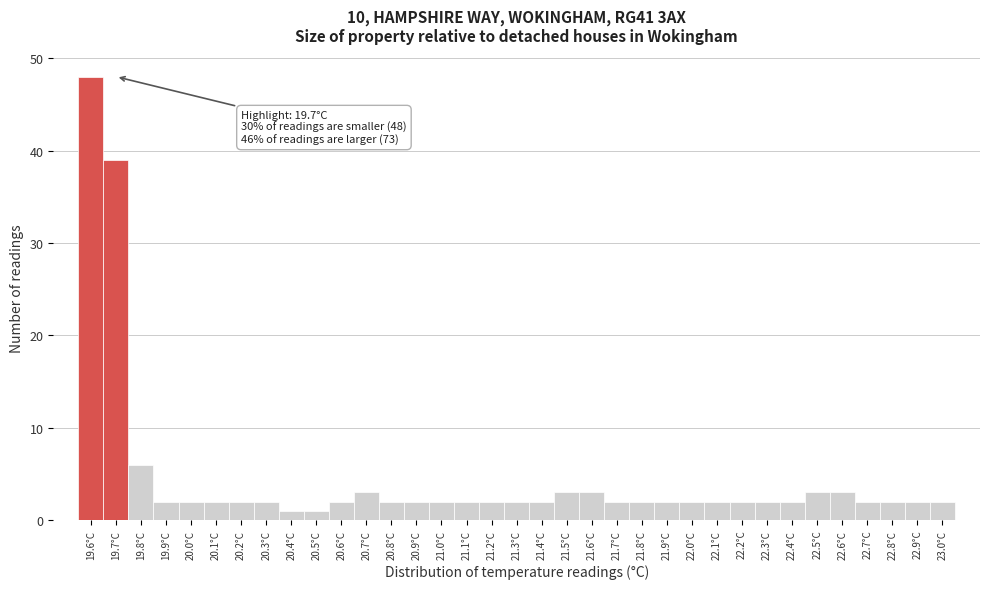

Which range on the x-axis has the tallest bar?

19.55 to 19.65